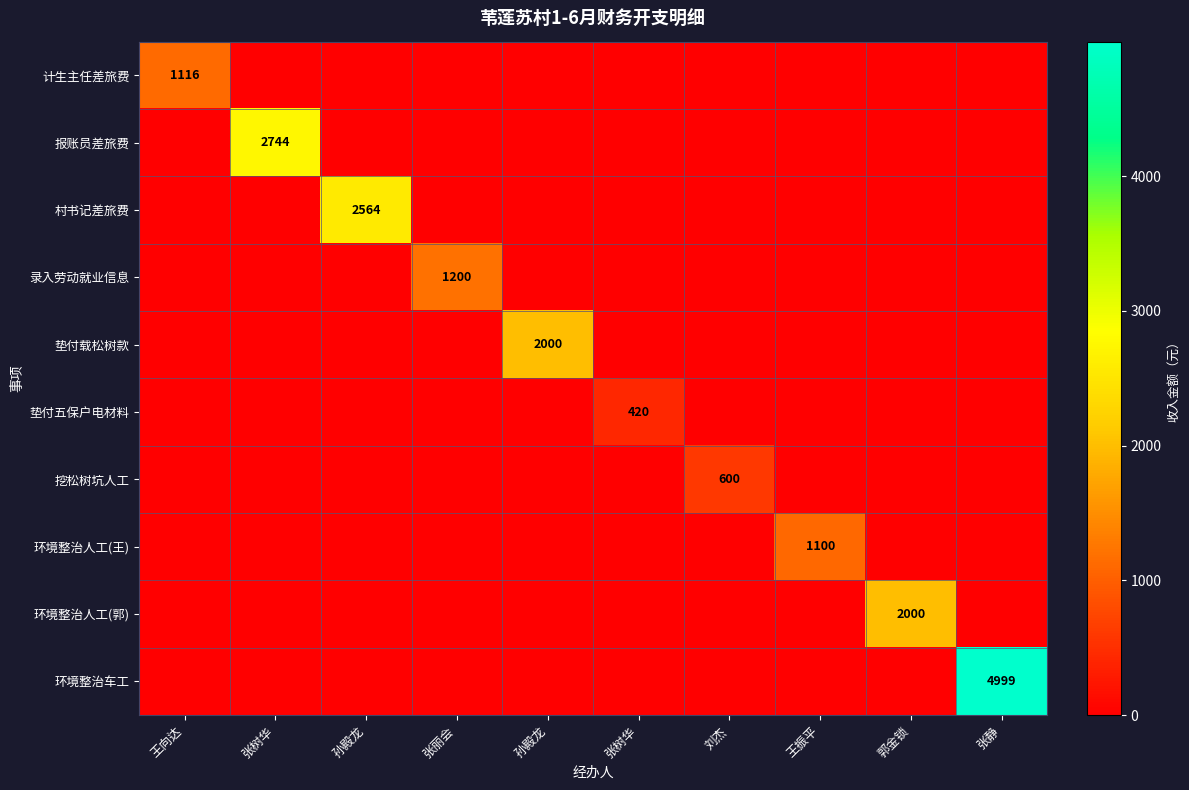

What is the difference between the highest and lowest values at 王向达?

1116